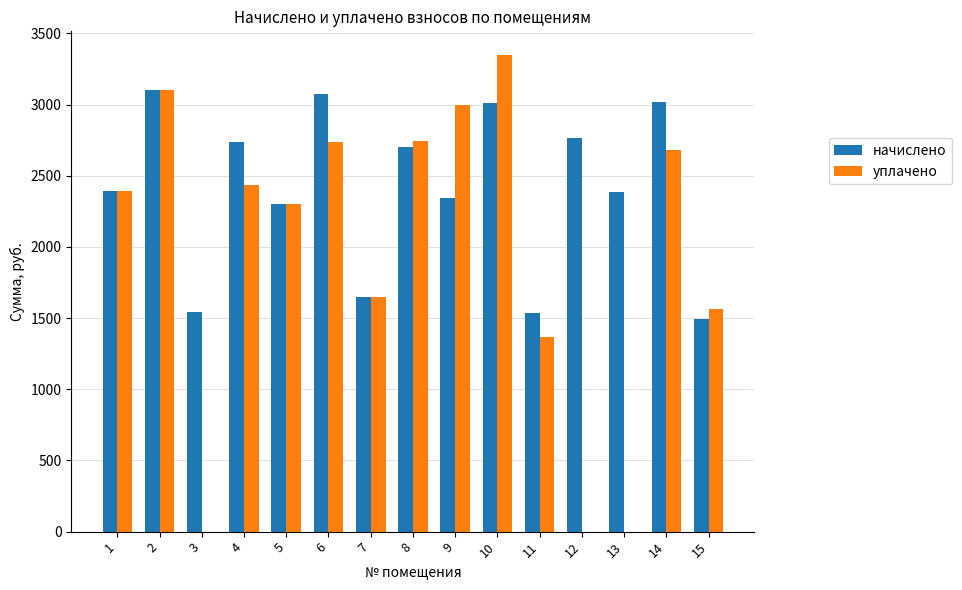

What is the average value of the уплачено series?

1955.3